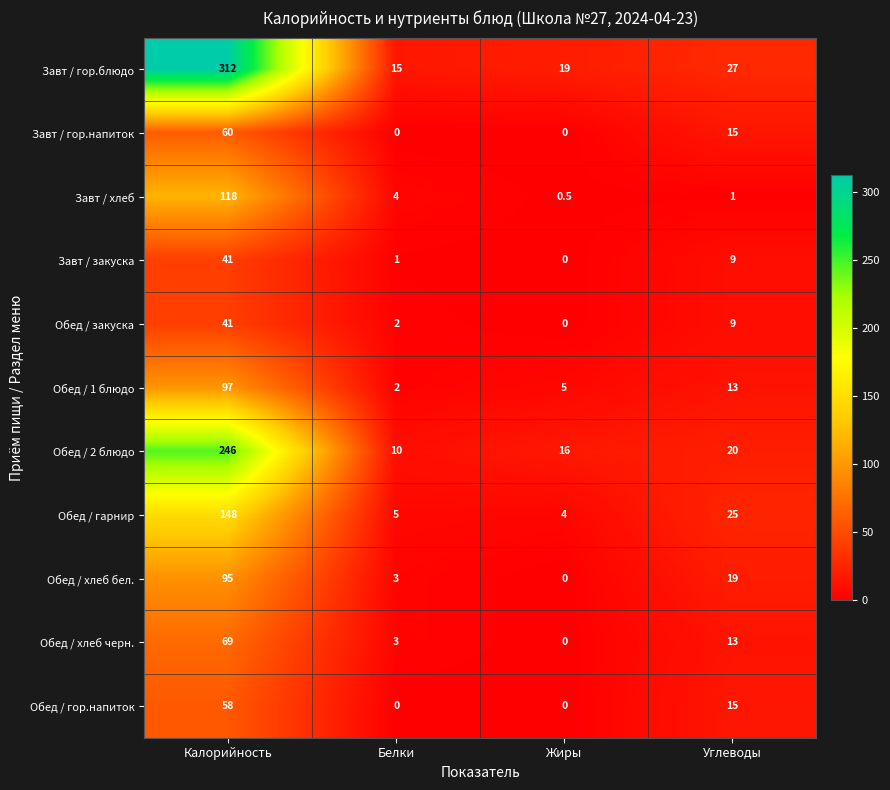

What is the difference between the Обед / 2 блюдо values at Жиры and Калорийность?

230.0